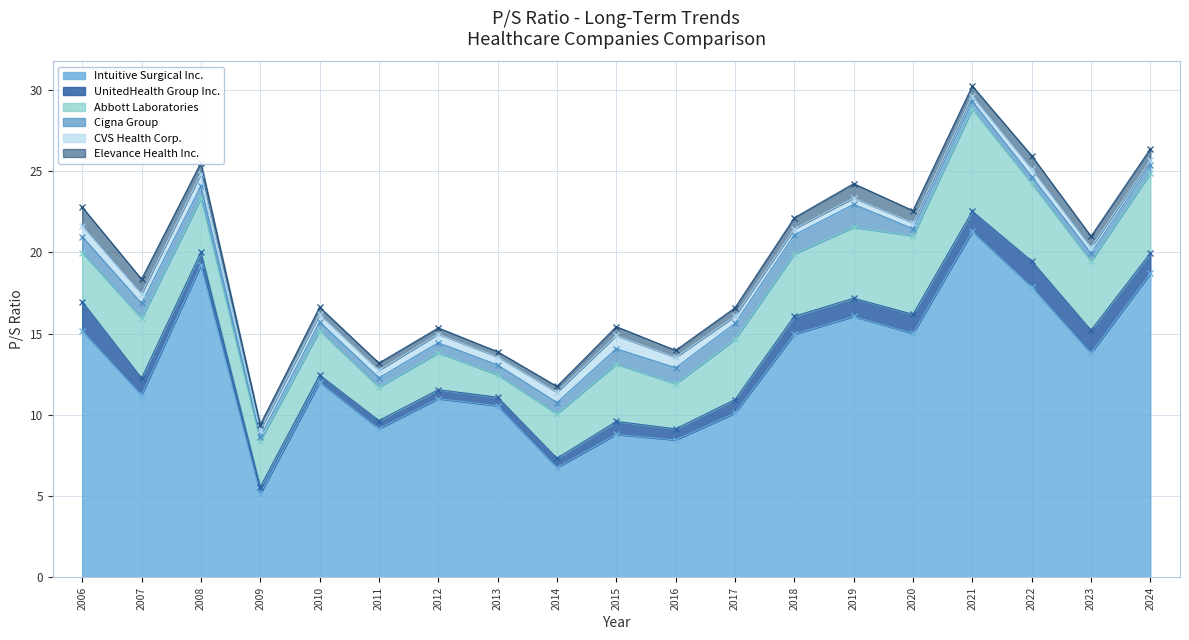

What are all the series names shown in the legend?

Intuitive Surgical Inc., UnitedHealth Group Inc., Abbott Laboratories, Cigna Group, CVS Health Corp., Elevance Health Inc.